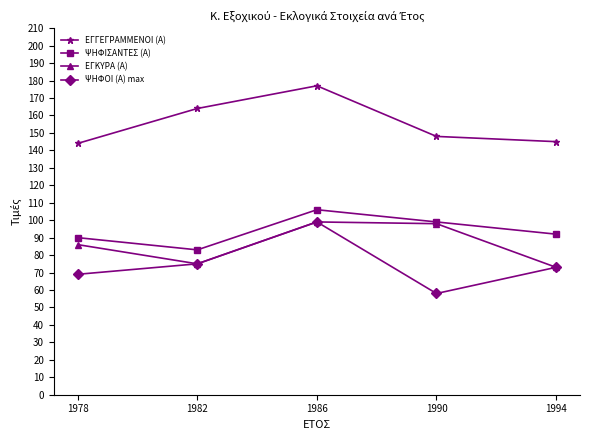

The value of ΕΓΓΕΓΡΑΜΜΕΝΟΙ (Α) at 1994 is 59. True or false?

False